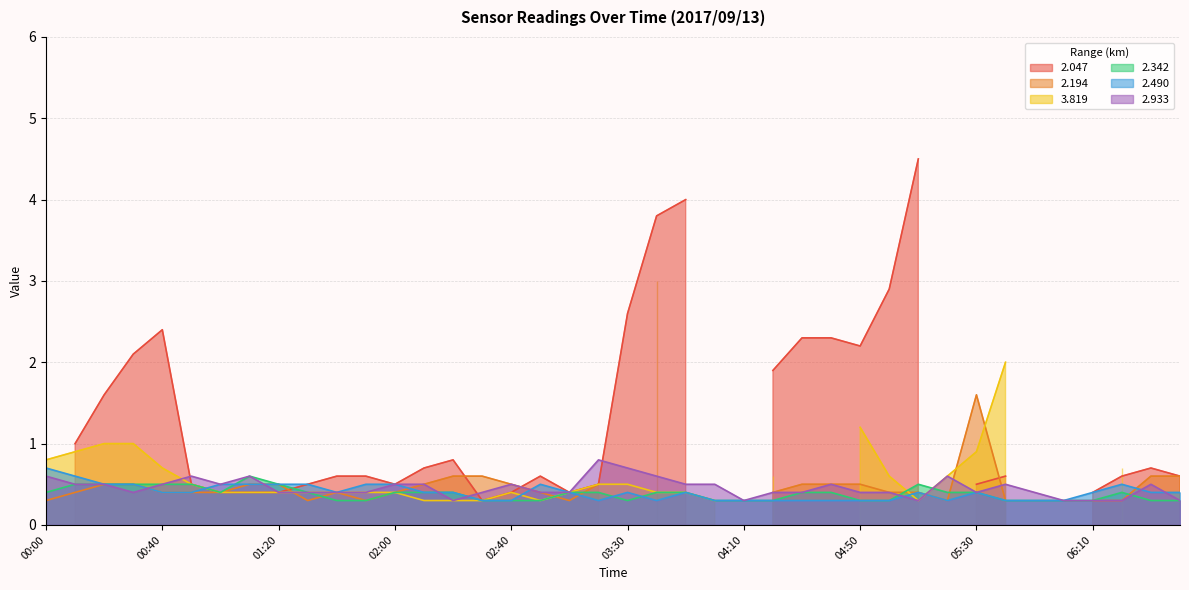

What is the highest value of the 2.490 series?

0.7